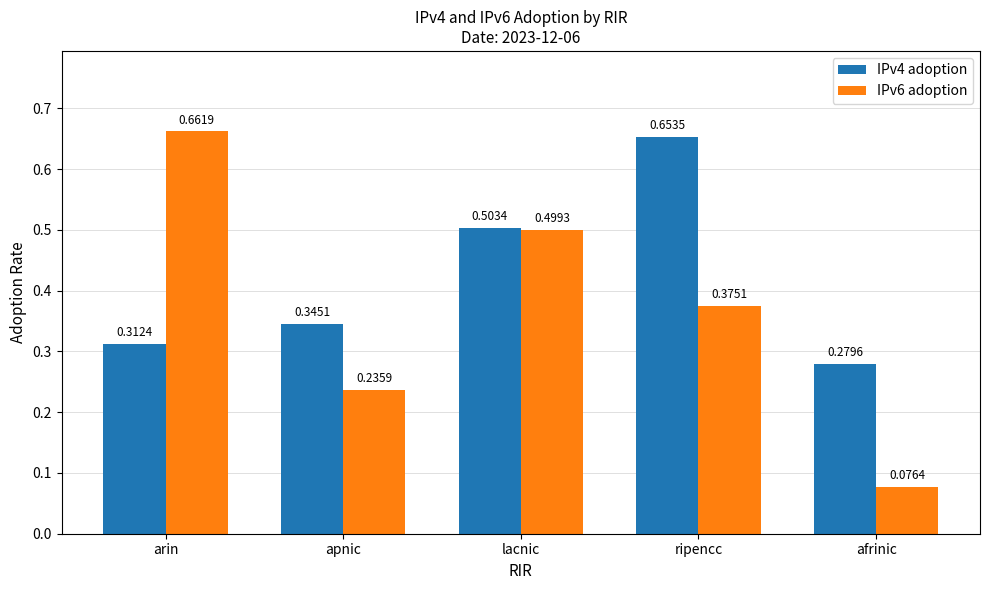

Which series changed the most between ripencc and afrinic?

IPv4 adoption